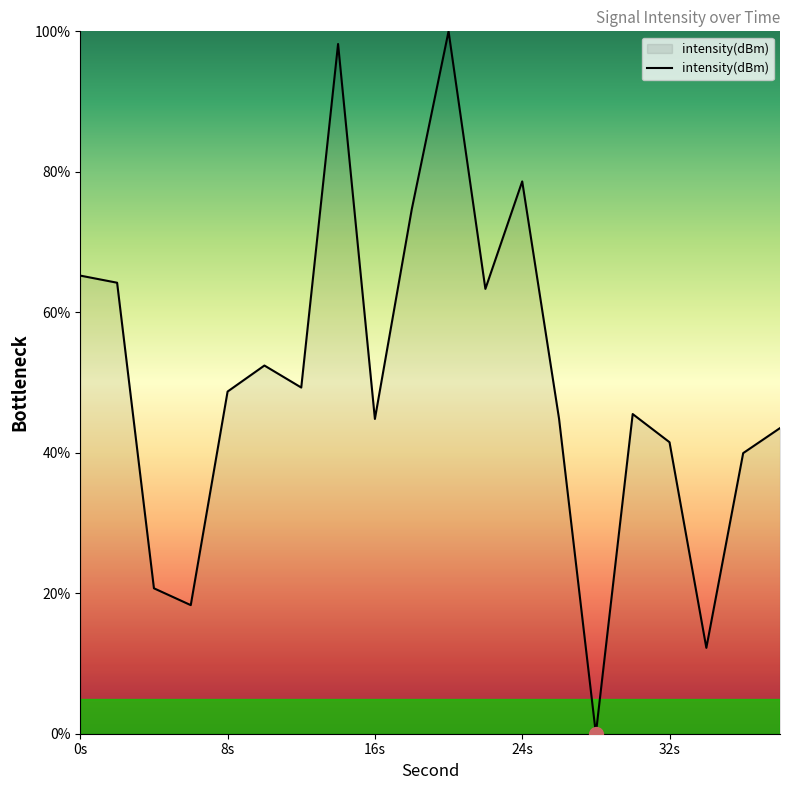

What is the difference between the maximum and minimum values?

100.0